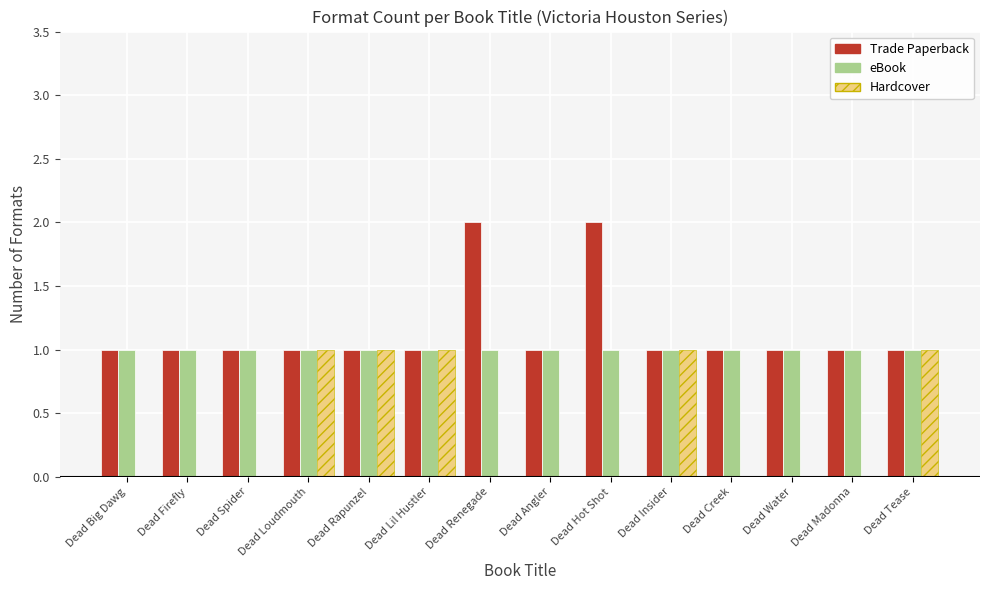

Reading left to right, transcribe all the data shown in this chart.

Trade Paperback: Dead Big Dawg=1	Dead Firefly=1	Dead Spider=1	Dead Loudmouth=1	Dead Rapunzel=1	Dead Lil Hustler=1	Dead Renegade=2	Dead Angler=1	Dead Hot Shot=2	Dead Insider=1	Dead Creek=1	Dead Water=1	Dead Madonna=1	Dead Tease=1
eBook: Dead Big Dawg=1	Dead Firefly=1	Dead Spider=1	Dead Loudmouth=1	Dead Rapunzel=1	Dead Lil Hustler=1	Dead Renegade=1	Dead Angler=1	Dead Hot Shot=1	Dead Insider=1	Dead Creek=1	Dead Water=1	Dead Madonna=1	Dead Tease=1
Hardcover: Dead Big Dawg=0	Dead Firefly=0	Dead Spider=0	Dead Loudmouth=1	Dead Rapunzel=1	Dead Lil Hustler=1	Dead Renegade=0	Dead Angler=0	Dead Hot Shot=0	Dead Insider=1	Dead Creek=0	Dead Water=0	Dead Madonna=0	Dead Tease=1